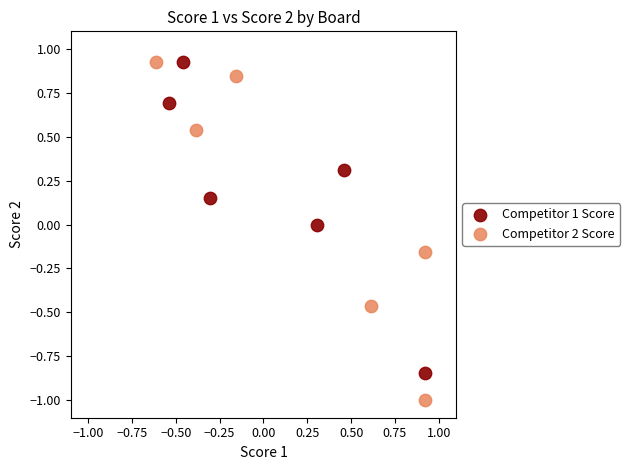

Which series has the widest spread of Y values?

Competitor 2 Score